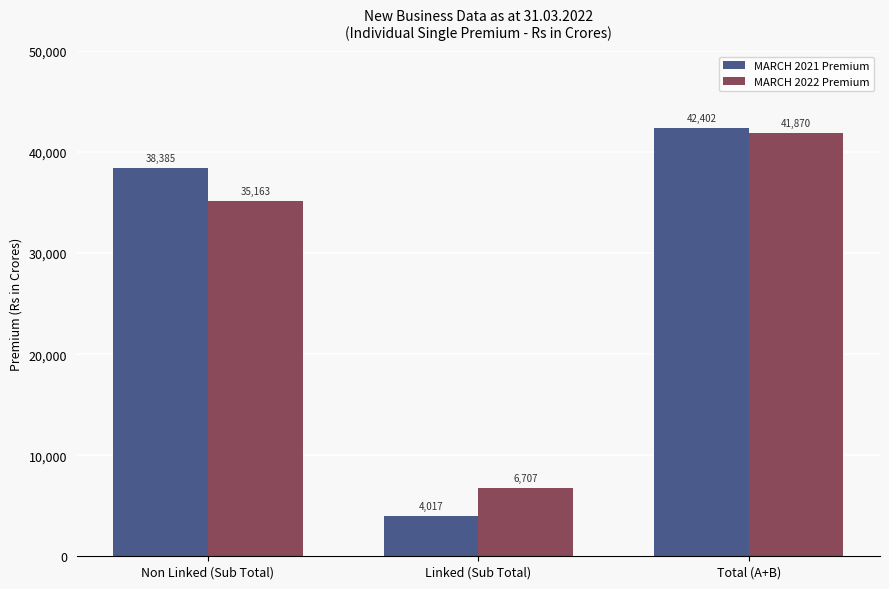

Count the number of categories in the chart.

3